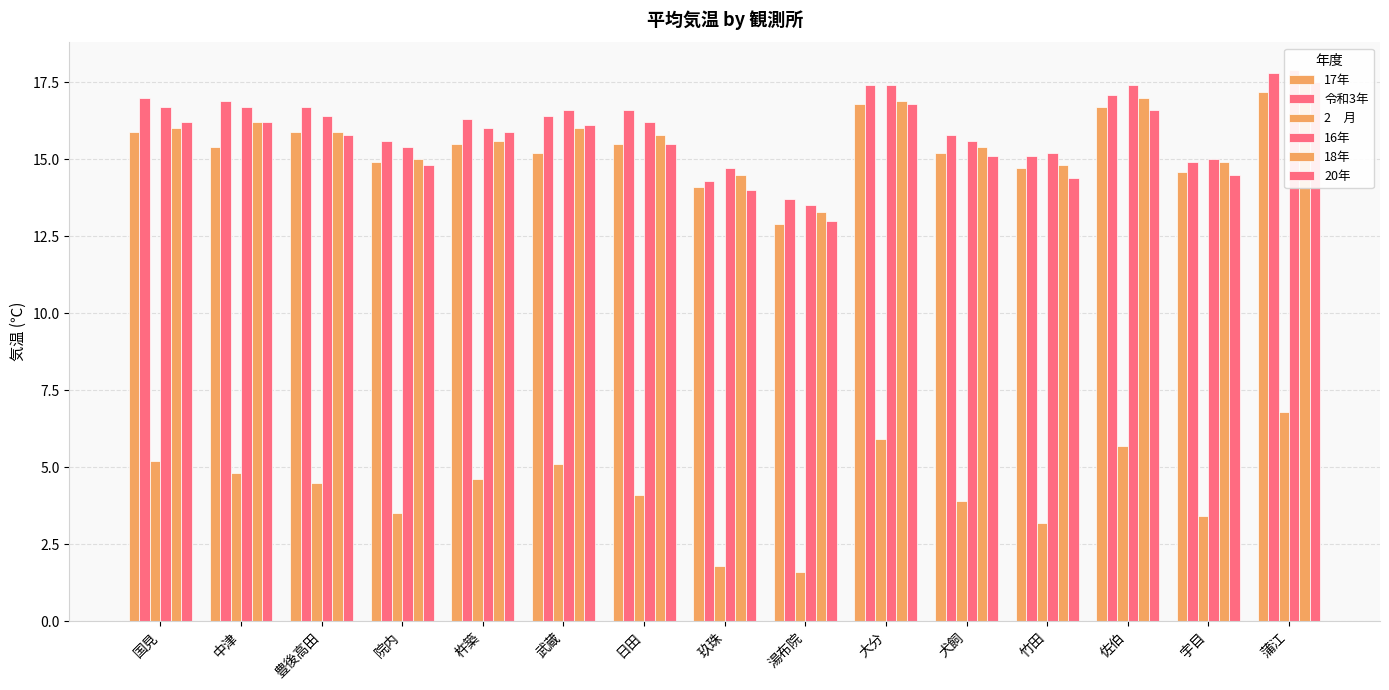

Reading right to left, list all the values displayed in this chart.

17年: 17.2	14.6	16.7	14.7	15.2	16.8	12.9	14.1	15.5	15.2	15.5	14.9	15.9	15.4	15.9
令和3年: 17.8	14.9	17.1	15.1	15.8	17.4	13.7	14.3	16.6	16.4	16.3	15.6	16.7	16.9	17.0
2　月: 6.8	3.4	5.7	3.2	3.9	5.9	1.6	1.8	4.1	5.1	4.6	3.5	4.5	4.8	5.2
16年: 17.9	15.0	17.4	15.2	15.6	17.4	13.5	14.7	16.2	16.6	16.0	15.4	16.4	16.7	16.7
18年: 17.7	14.9	17.0	14.8	15.4	16.9	13.3	14.5	15.8	16.0	15.6	15.0	15.9	16.2	16.0
20年: 17.5	14.5	16.6	14.4	15.1	16.8	13.0	14.0	15.5	16.1	15.9	14.8	15.8	16.2	16.2